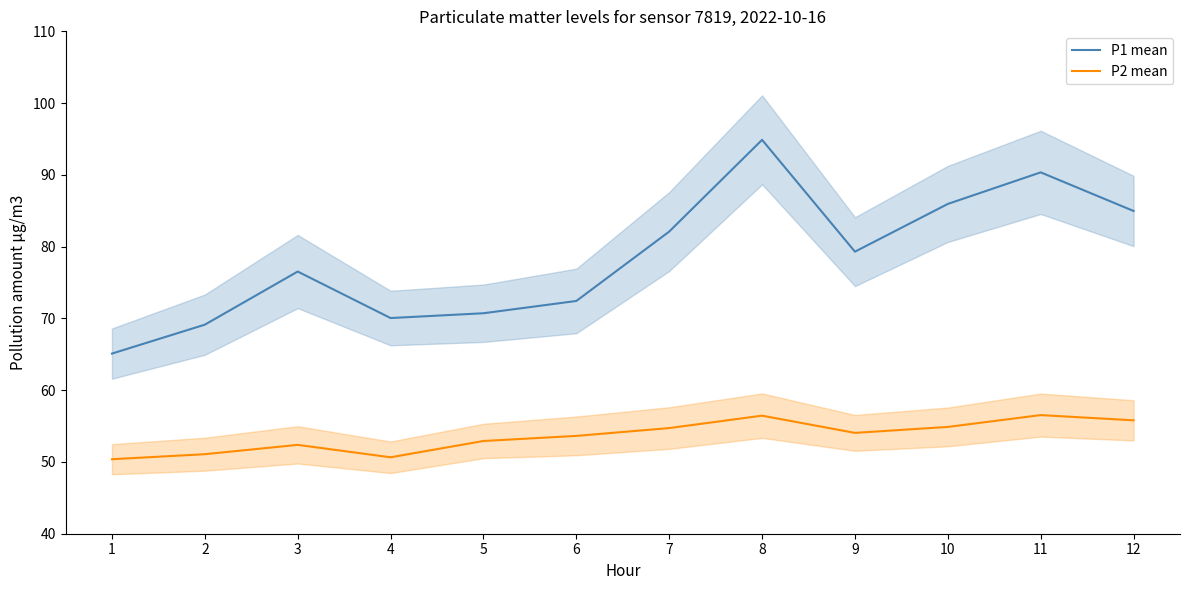

How many lines are shown in the chart?

2